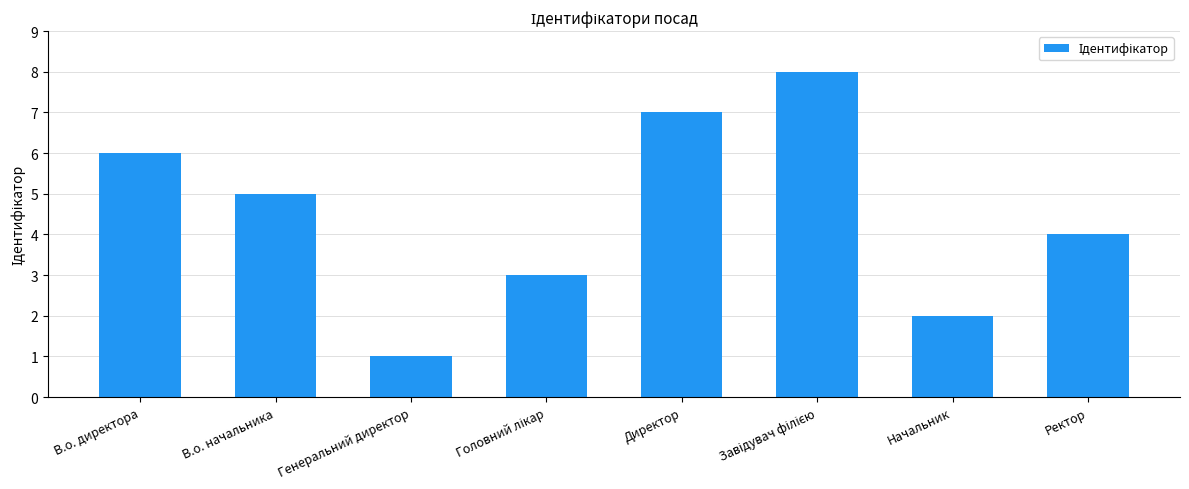

What is the value of the 7th bar from the left?

2